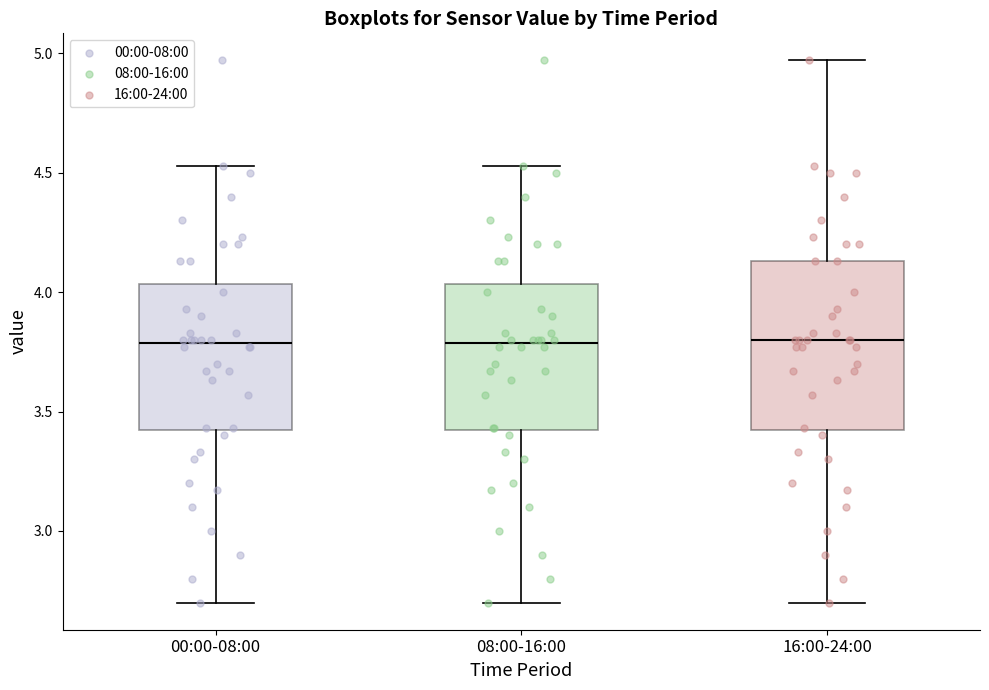

Reading left to right, transcribe this box plot: for each box, give where its median line is, the range the box spans, and where its two whiskers end, as read against the y-axis. The values are not printed on the chart, so give them approximately, as read against the axis.

00:00-08:00: median 3.80, box 3.40 to 4.05, whiskers 2.70 to 4.55
08:00-16:00: median 3.80, box 3.40 to 4.05, whiskers 2.70 to 4.55
16:00-24:00: median 3.80, box 3.40 to 4.15, whiskers 2.70 to 4.95